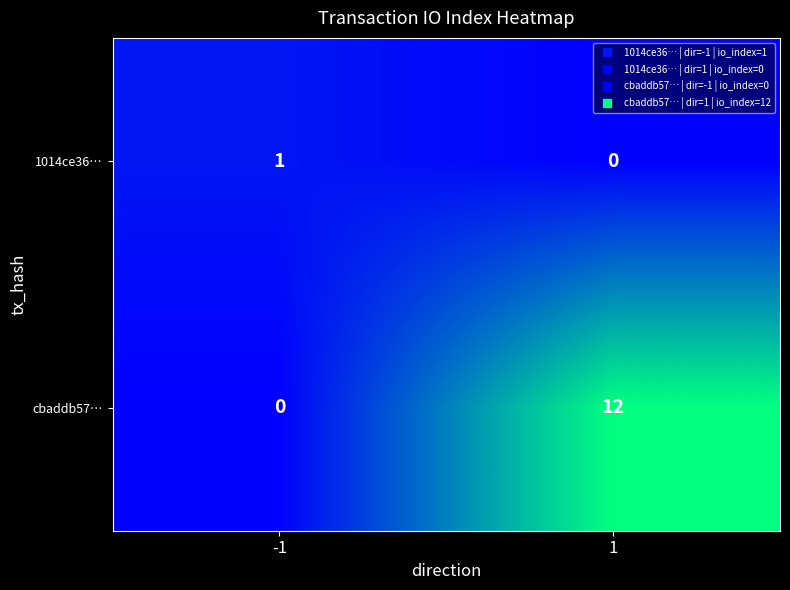

Reading left to right, list all the values displayed in this chart.

1014ce36…: -1=1	1=0
cbaddb57…: -1=0	1=12